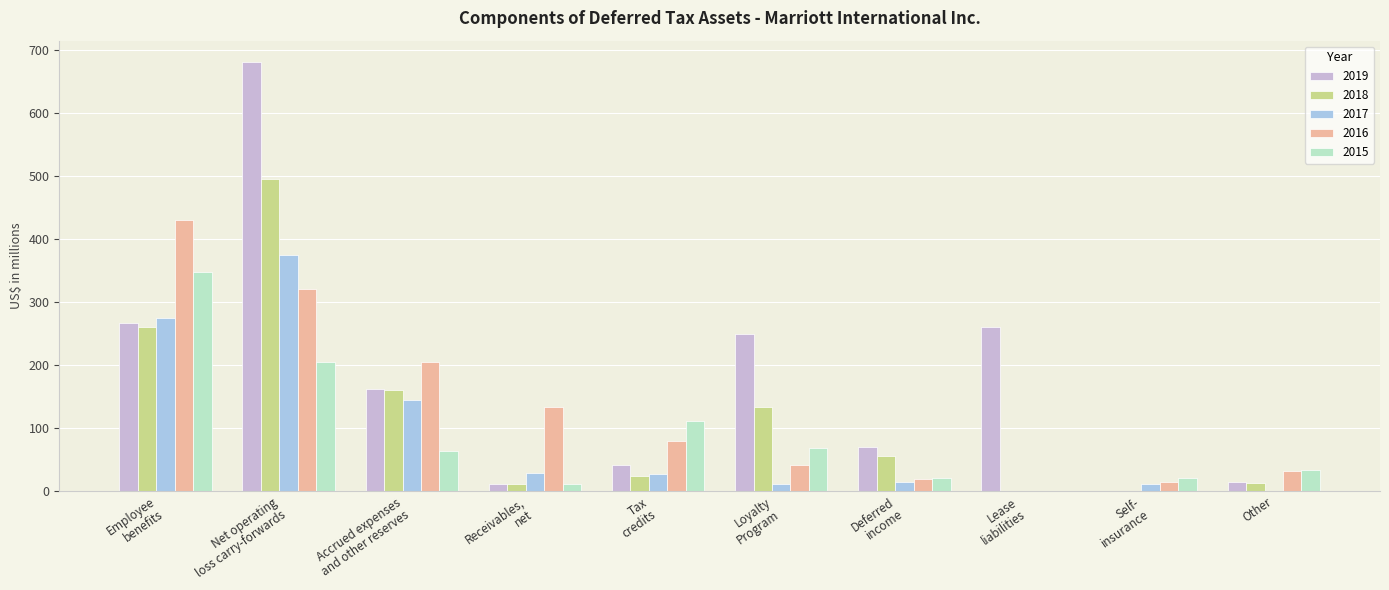

Which series has the largest total across all categories?

2019